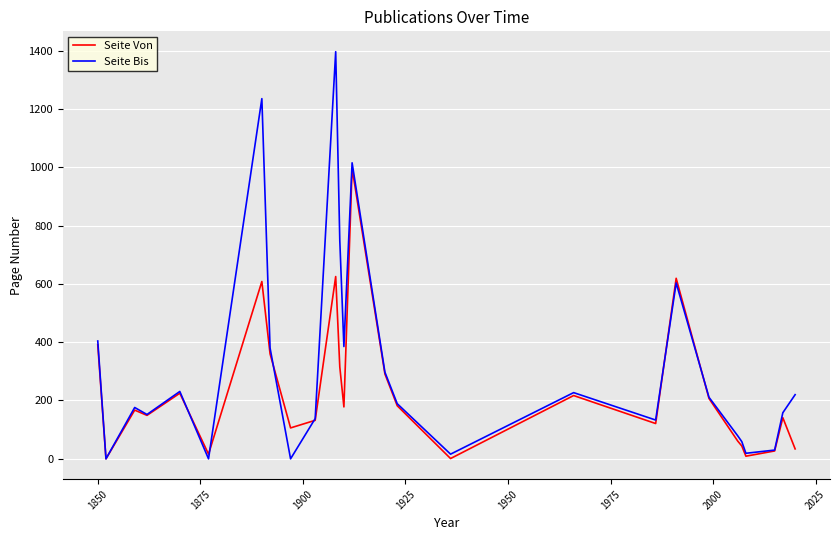

List the series in order of their overall mean, lowest first.

Seite Von, Seite Bis